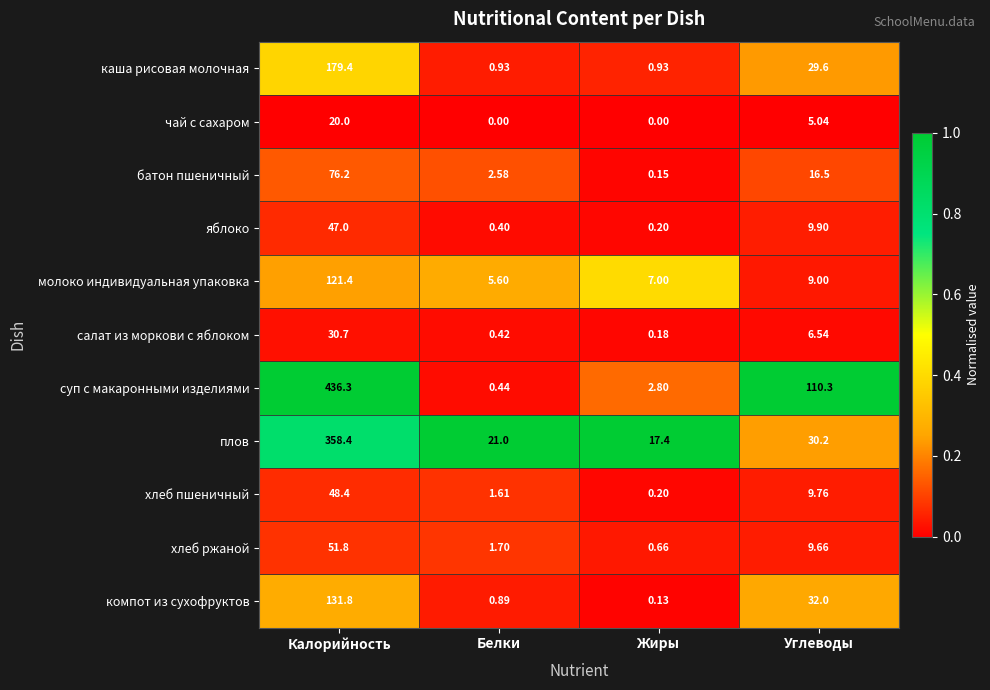

Rank the series by their maximum value, from lowest to highest.

чай с сахаром, салат из моркови с яблоком, яблоко, хлеб пшеничный, хлеб ржаной, батон пшеничный, молоко индивидуальная упаковка, компот из сухофруктов, каша рисовая молочная, плов, суп с макаронными изделиями